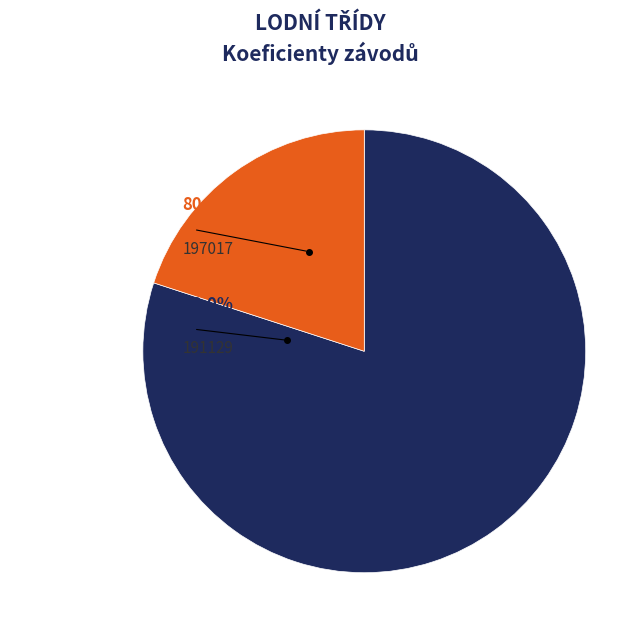

Rank the categories by value from lowest to highest.

191129, 197017